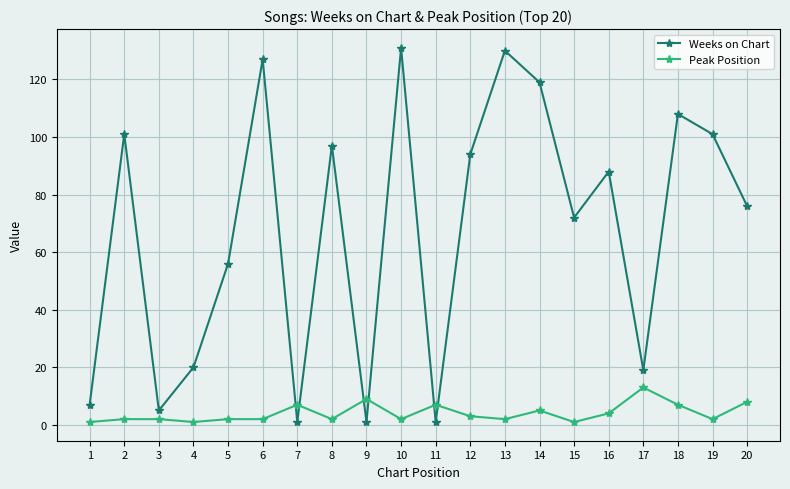

Is it true that Peak Position equals 13 at 17?

True